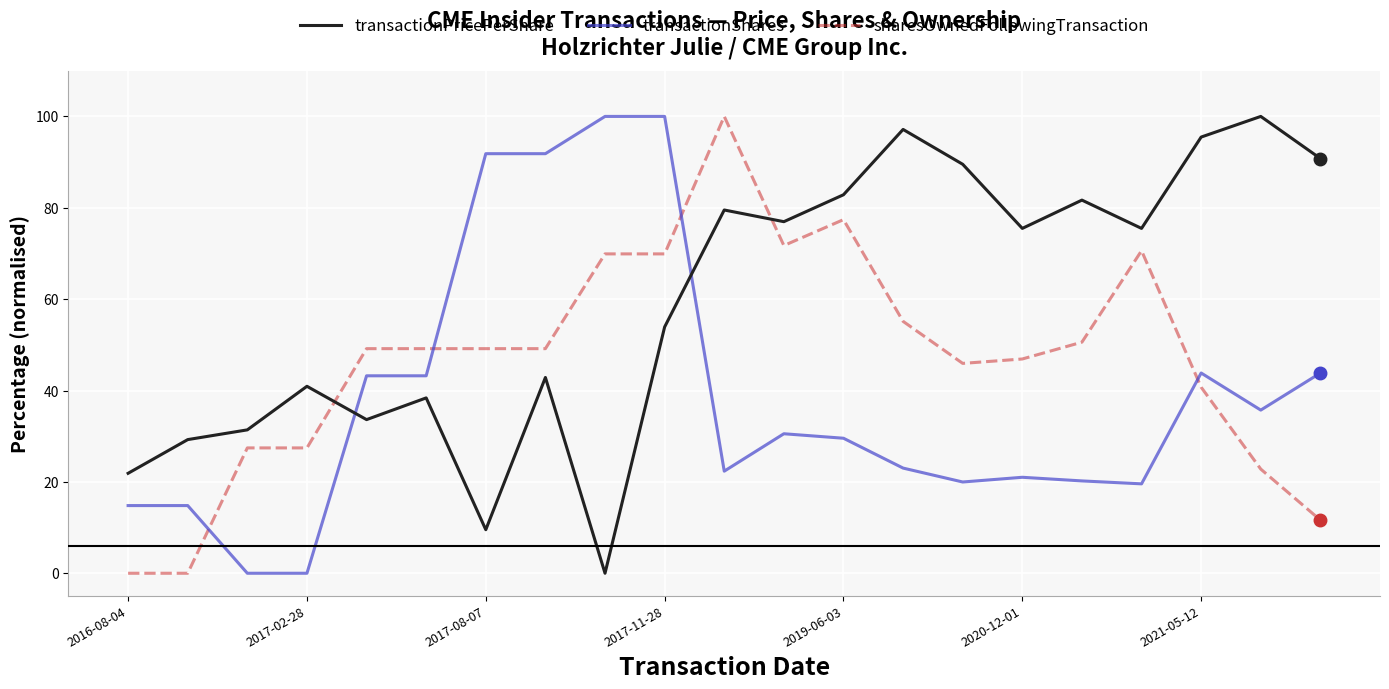

What is the highest value of the transactionPricePerShare series?

100.0